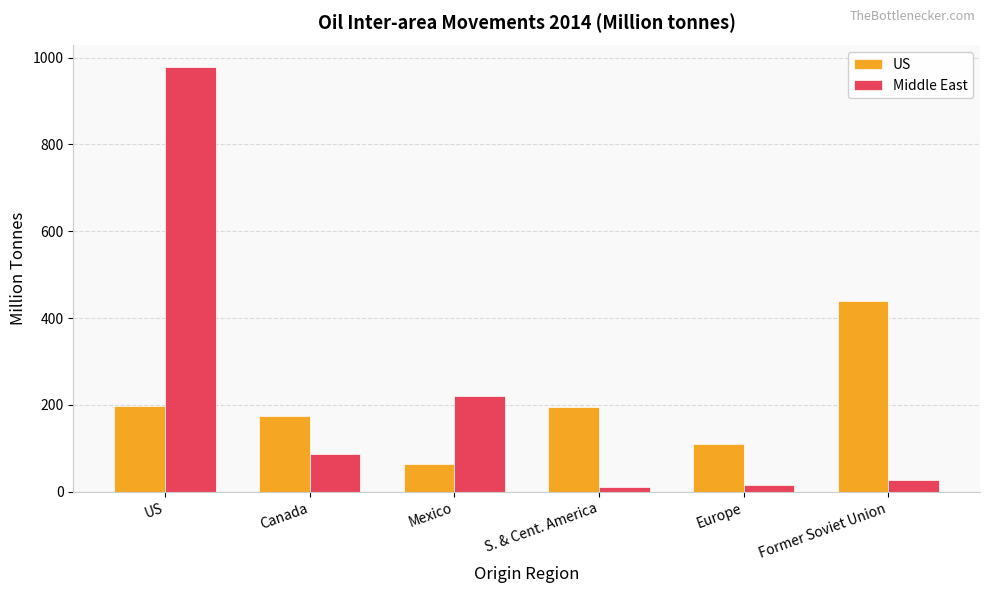

What is the label of the 3rd bar from the left?

Mexico